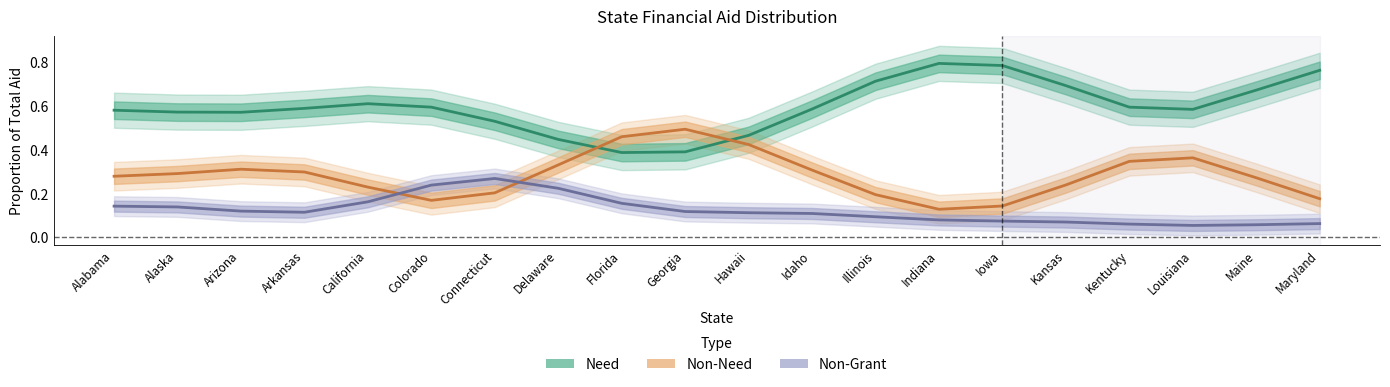

What is the highest value of the Non-Need series?

0.5